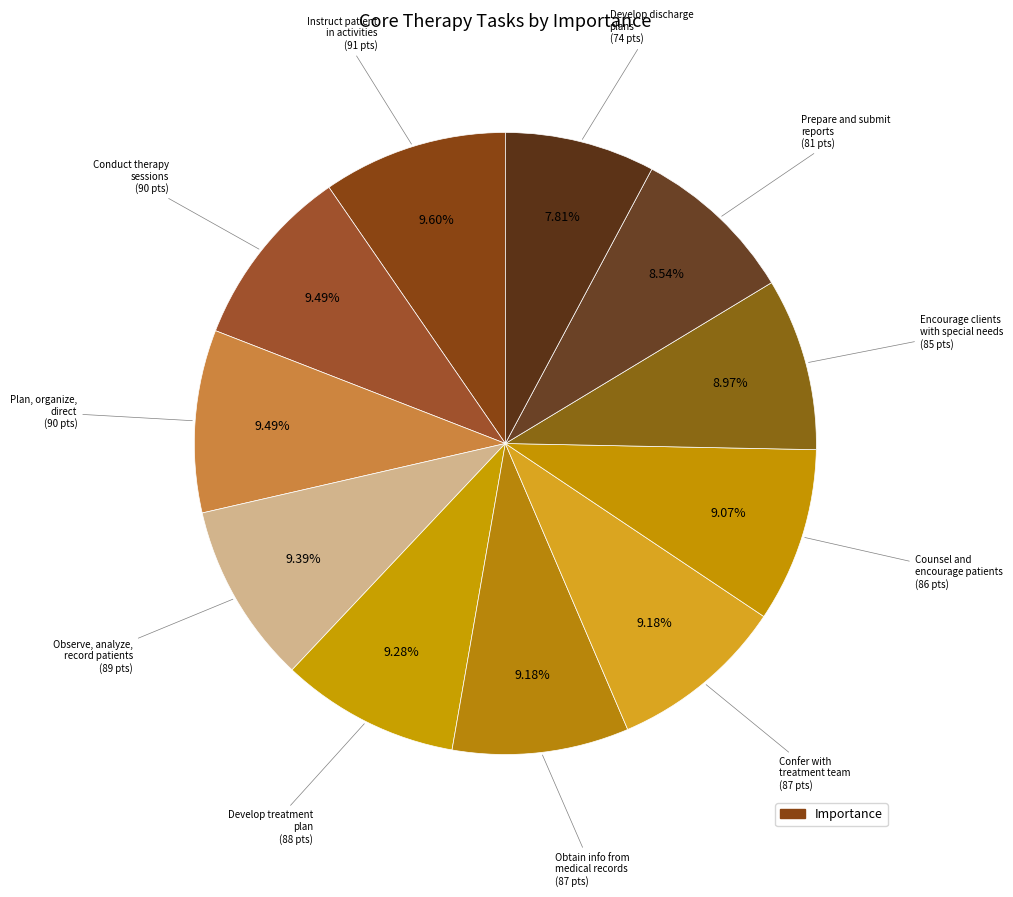

How many slices are in this pie chart?

11